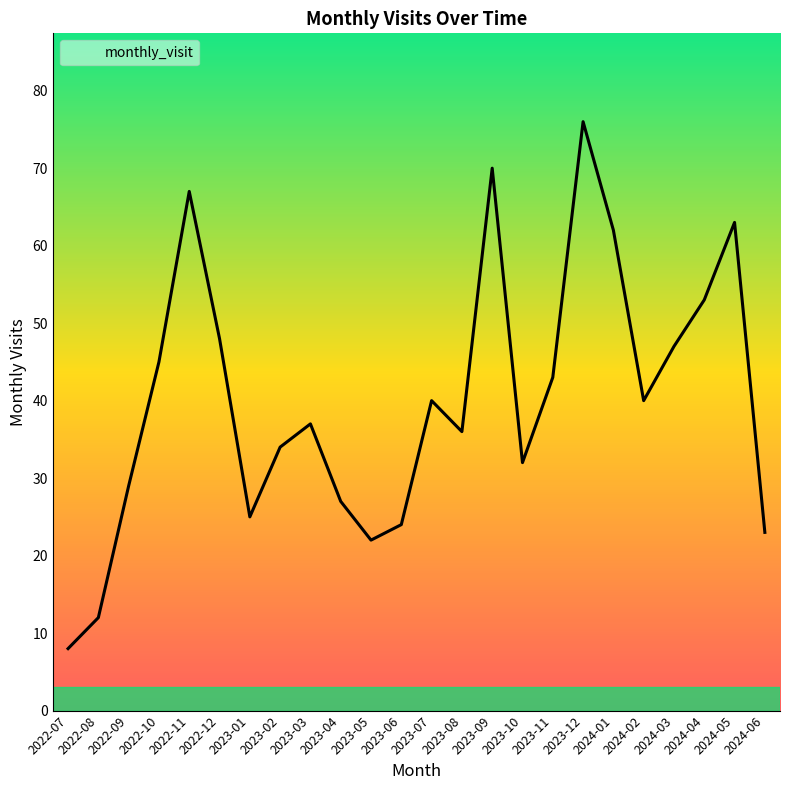

What is the difference between the values at 2024-04 and 2024-06?

30